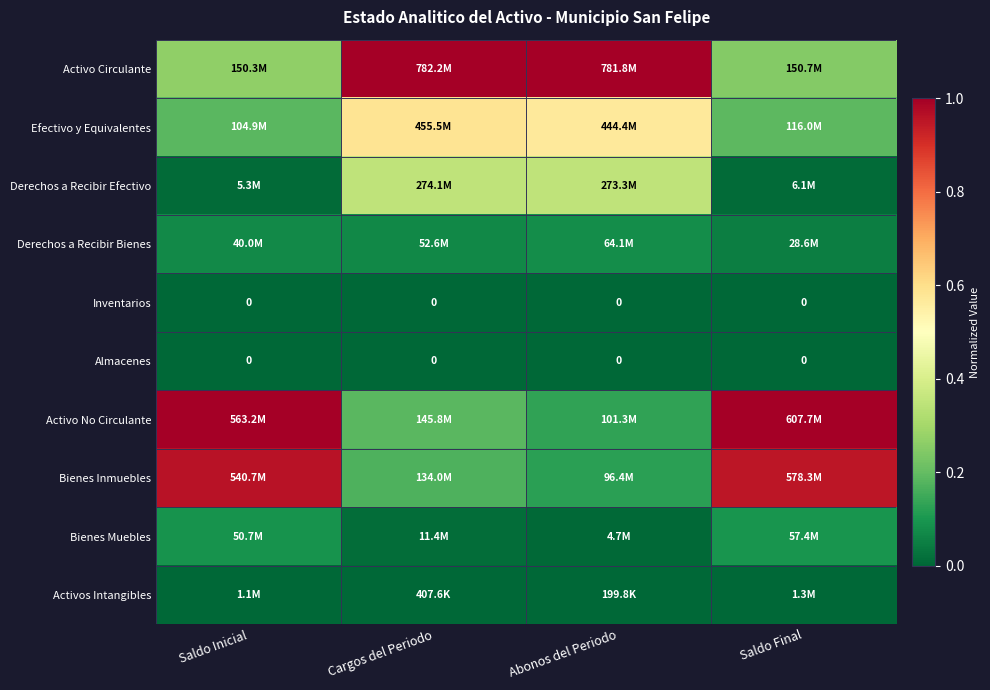

What is the difference between the maximum and minimum values in the Derechos a Recibir Efectivo series?

0.3